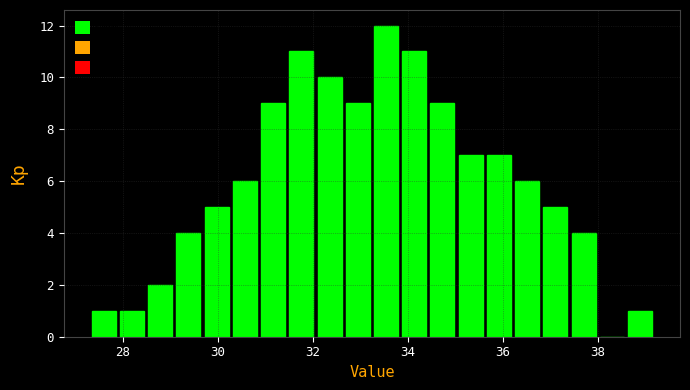

Read against the x-axis, roughly where is the centre of the tallest bar?

33.6